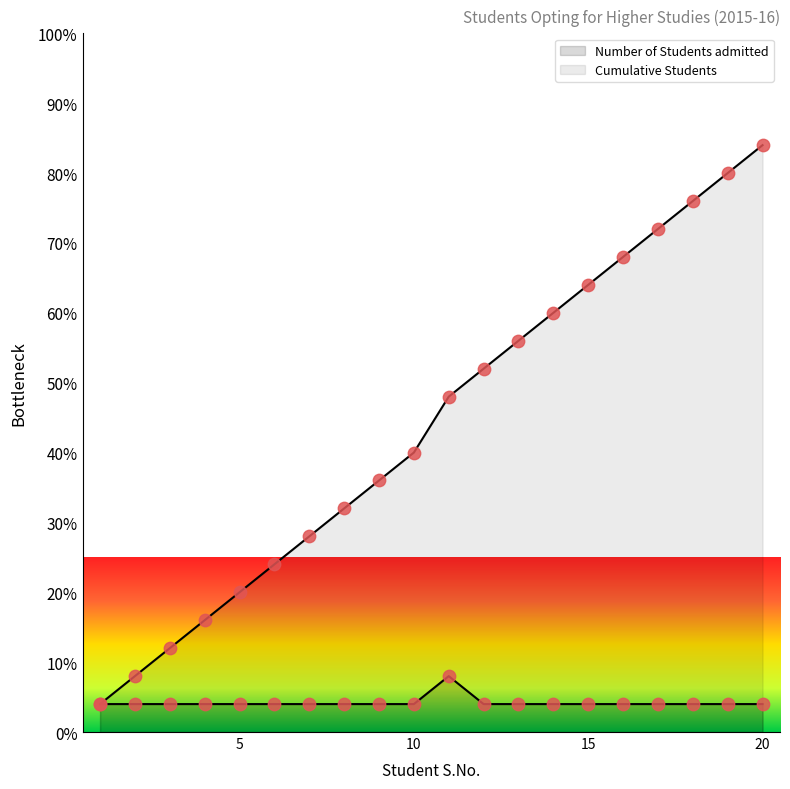

Which series has the largest total across all categories?

Cumulative Students